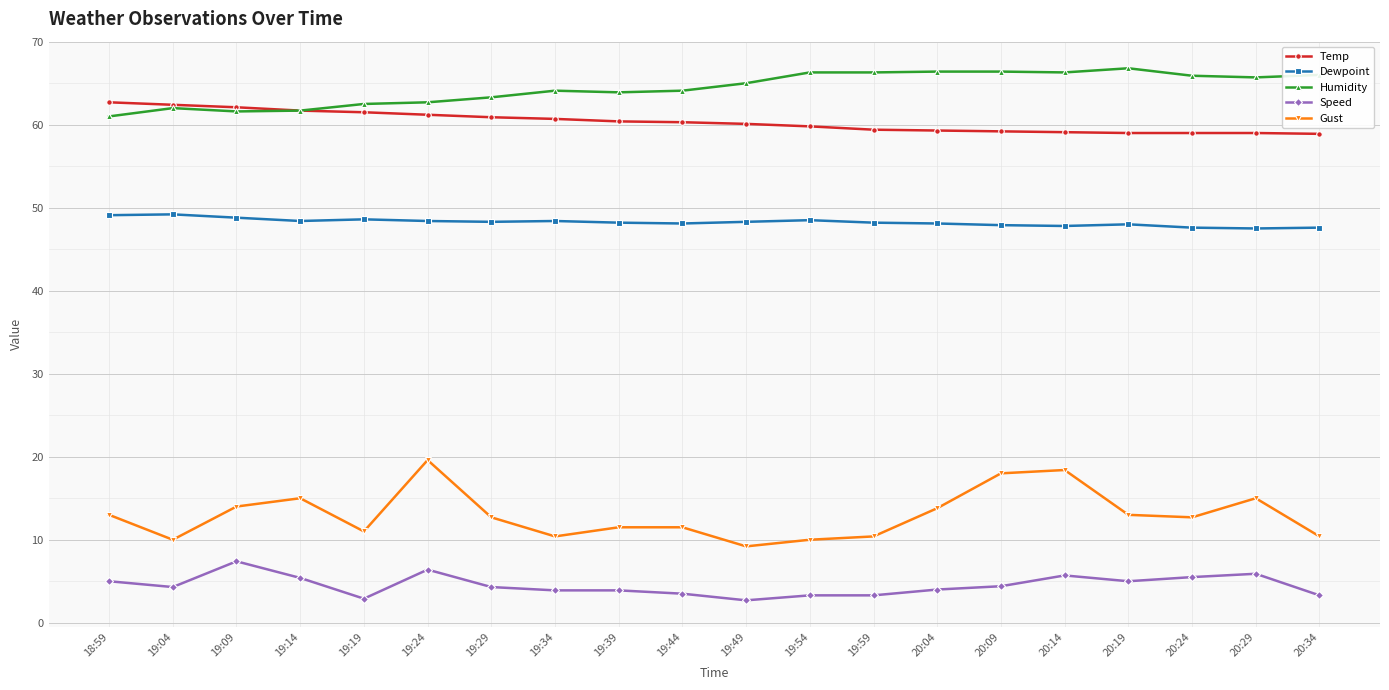

True or false: Speed and Temp intersect in this chart.

False